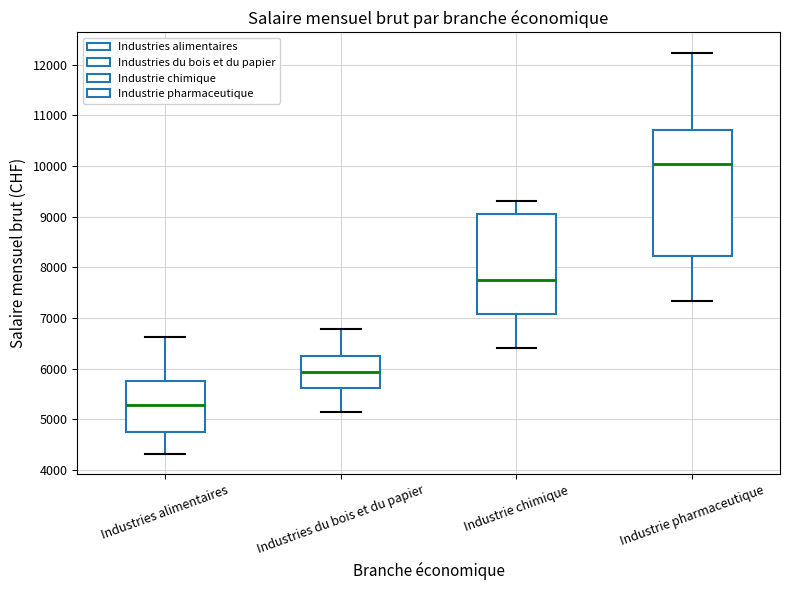

Where does the upper whisker of the box for Industrie chimique end on the y-axis? The values are not printed on the chart, so give them approximately, as read against the axis.

9300